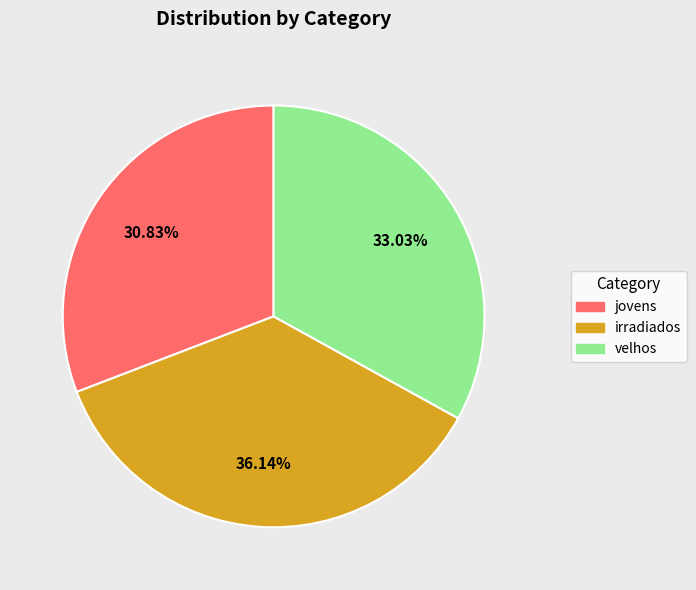

To the nearest percent, what is the difference between the velhos and jovens slice percentages?

2%